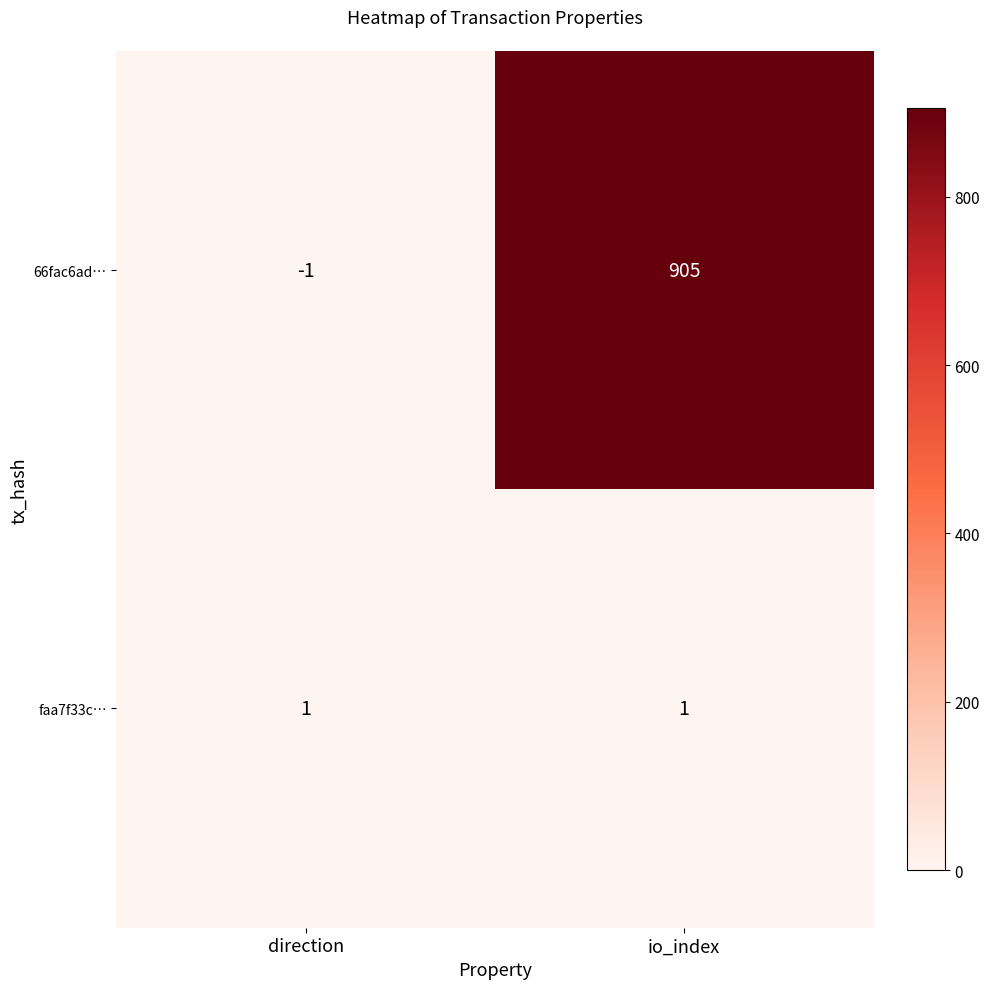

Reading left to right, transcribe all the data shown in this chart.

66fac6ad…: direction=-1	io_index=905
faa7f33c…: direction=1	io_index=1